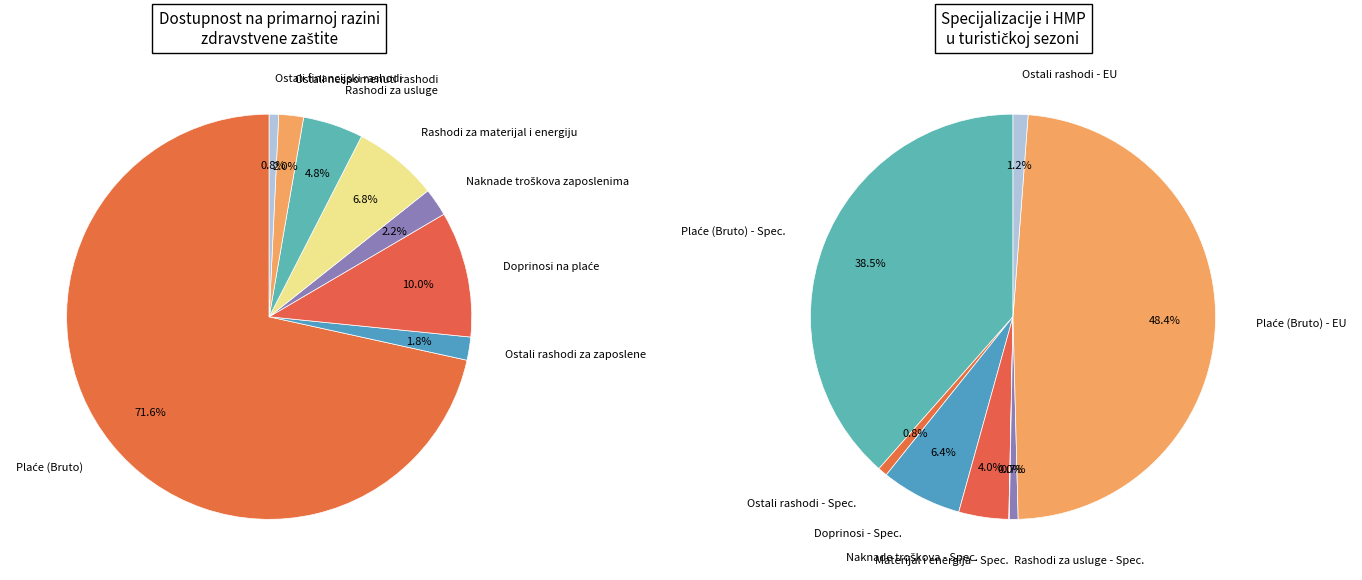

To the nearest percent, what portion does Rashodi za materijal i energiju represent?

7%